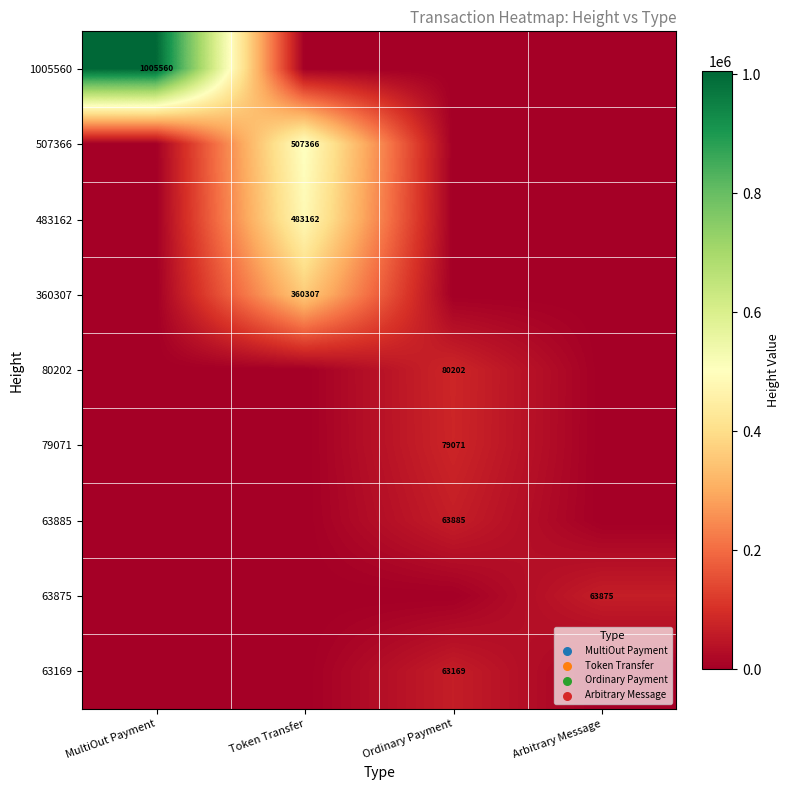

At which category is the sum across all series the highest?

Token Transfer